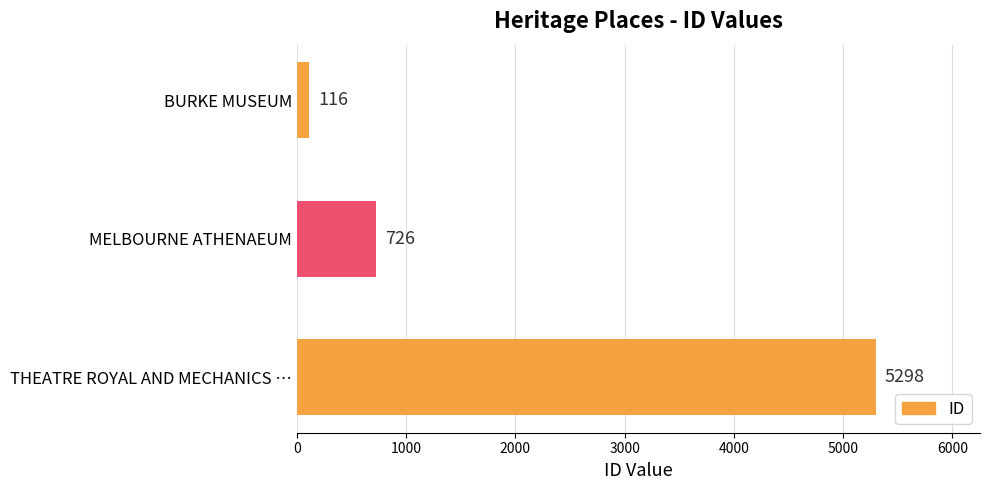

Is it true that the value at MELBOURNE ATHENAEUM is 726?

True